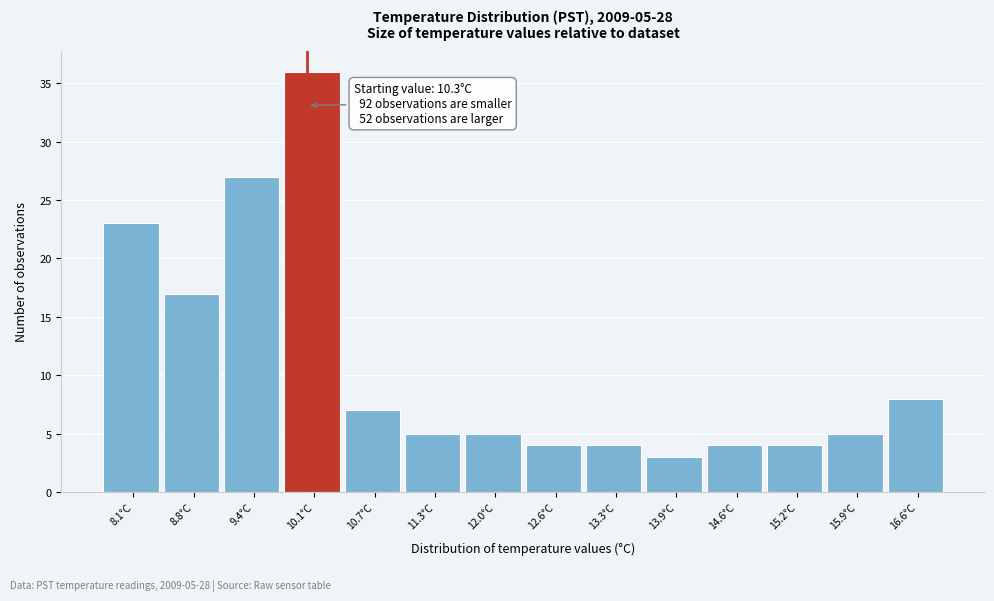

Reading right to left, list all the values displayed in this chart.

16.6°C=8	15.9°C=5	15.2°C=4	14.6°C=4	13.9°C=3	13.3°C=4	12.6°C=4	12.0°C=5	11.3°C=5	10.7°C=7	10.1°C=36	9.4°C=27	8.8°C=17	8.1°C=23